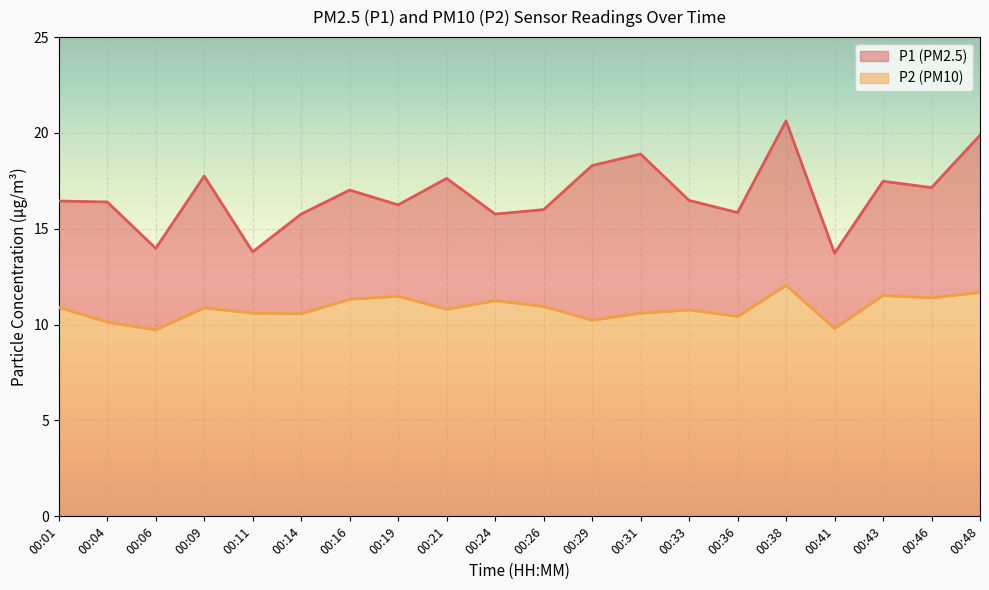

True or false: P1 has more than 2 points higher than both neighbors.

True